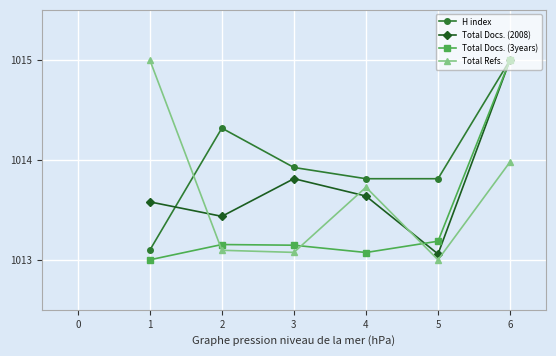

At how many categories does at least one series exceed 1013?

6